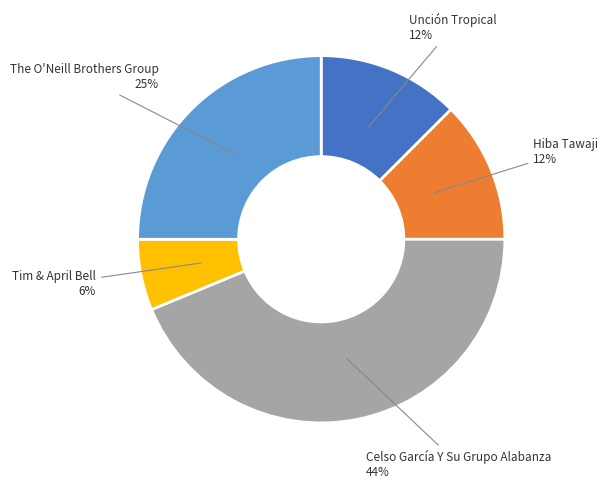

True or false: The O'Neill Brothers Group accounts for 11% of the total.

False